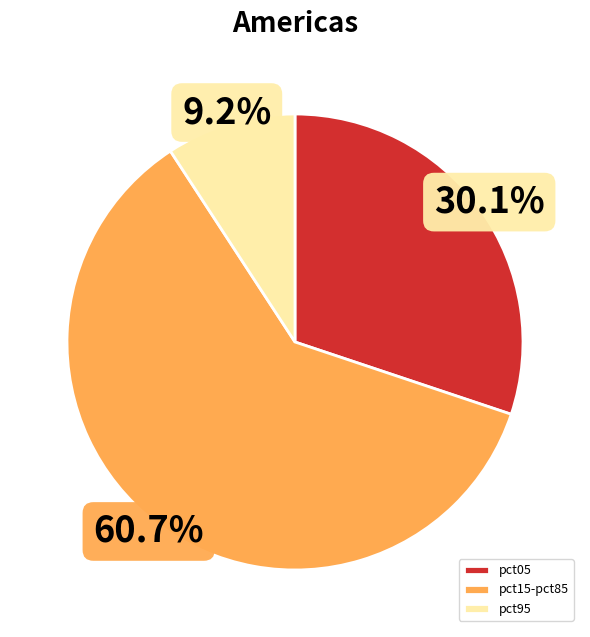

Is there a majority slice in this chart?

Yes